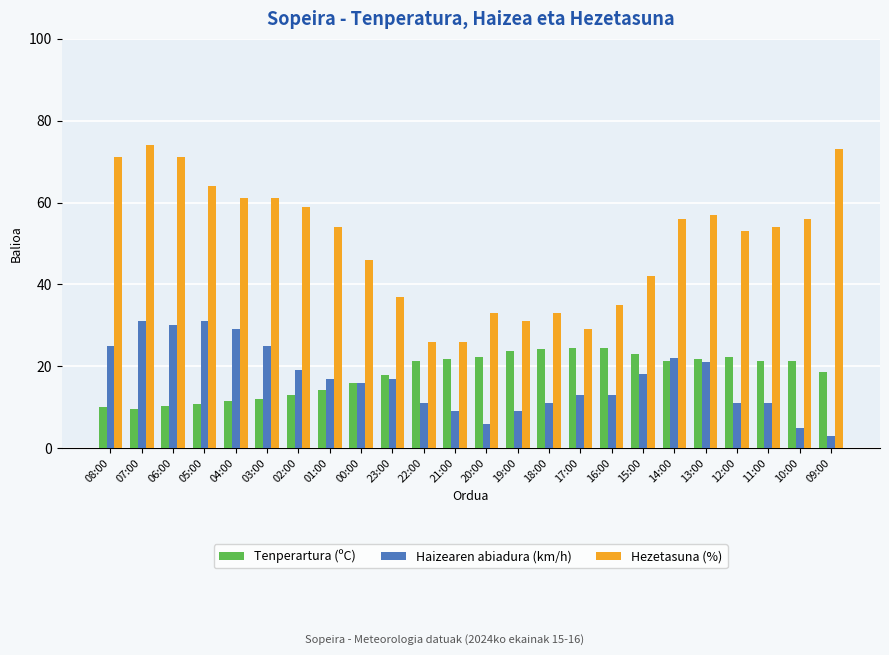

Rank the series by their maximum value, from highest to lowest.

Hezetasuna (%), Haizearen abiadura (km/h), Tenperartura (ºC)